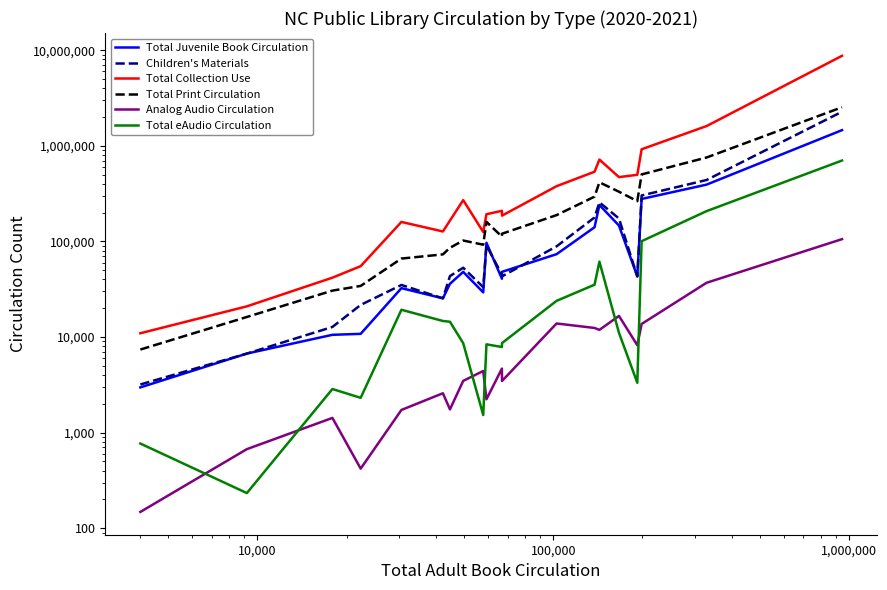

What is the sum of all Total Collection Use values?

15415115